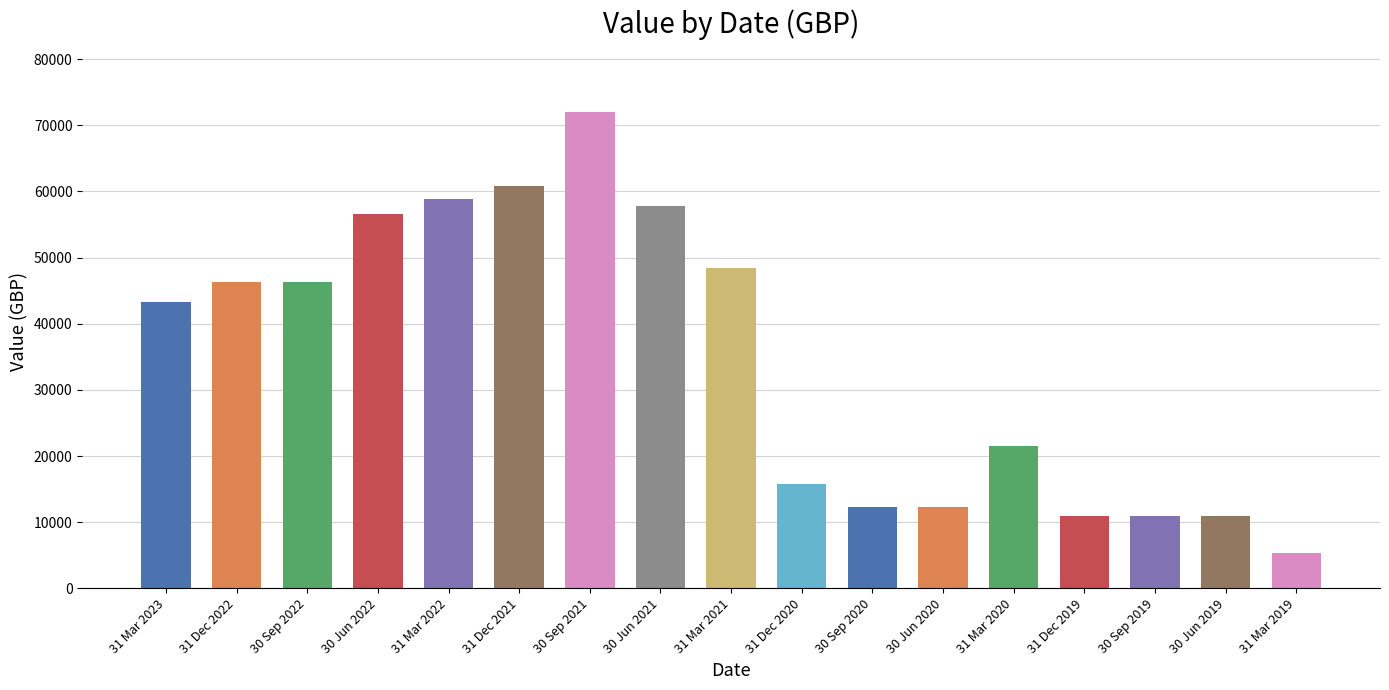

Which label corresponds to the smallest value in the chart?

31 Mar 2019